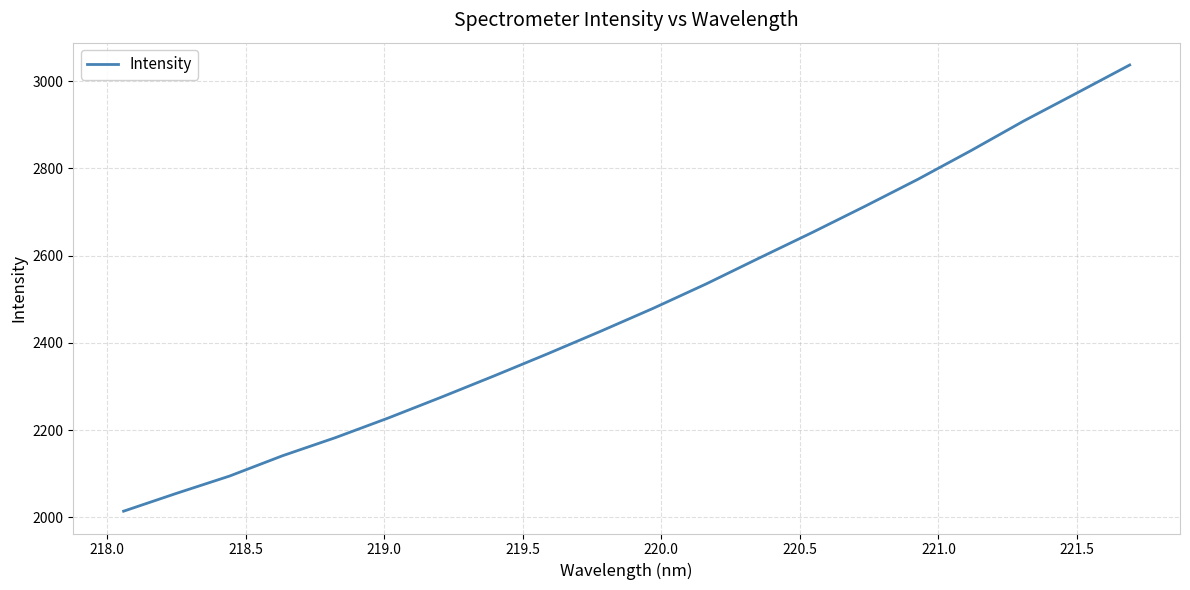

Does the chart display data point markers on the line(s)?

No